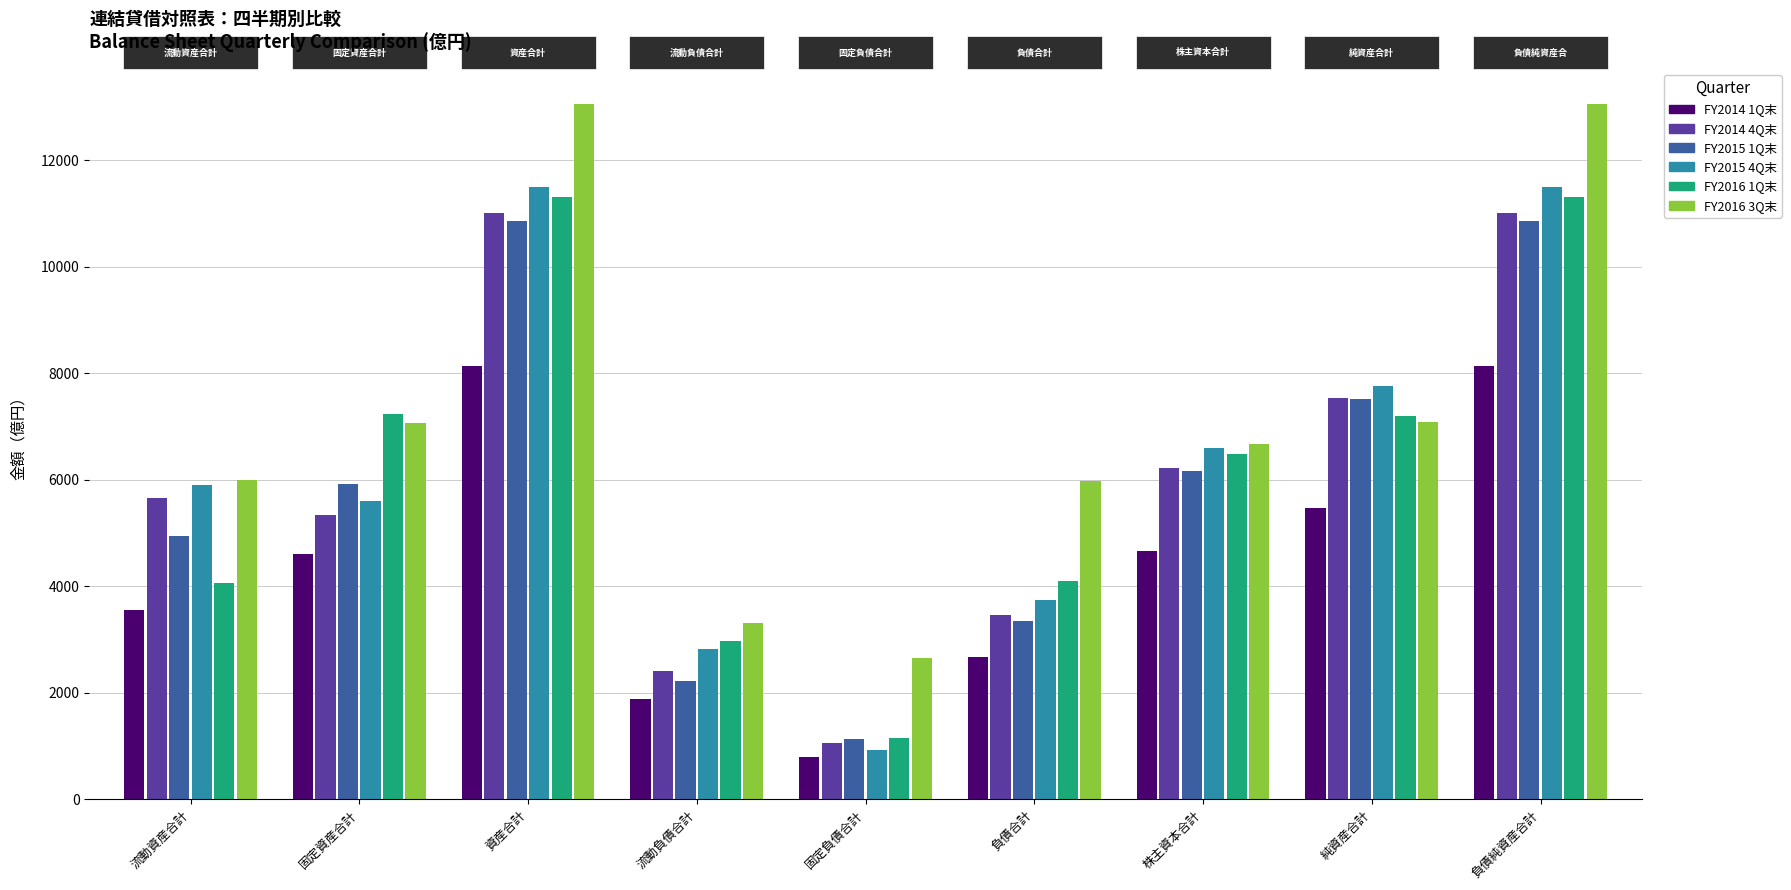

At 資産合計, list the series in order from smallest to largest.

FY2014 1Q末, FY2015 1Q末, FY2014 4Q末, FY2016 1Q末, FY2015 4Q末, FY2016 3Q末